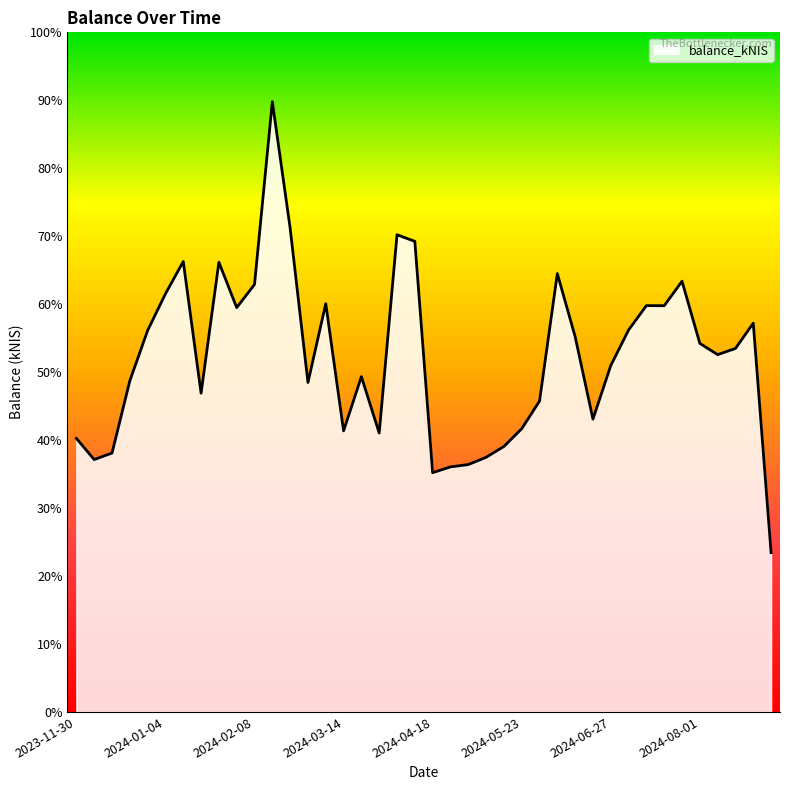

Rank the categories by value from highest to lowest.

2024-02-15, 2024-02-22, 2024-04-04, 2024-04-11, 2024-01-11, 2024-01-25, 2024-06-06, 2024-07-25, 2024-02-08, 2024-01-04, 2024-03-07, 2024-07-11, 2024-07-18, 2024-02-01, 2024-08-22, 2024-07-04, 2023-12-28, 2024-06-13, 2024-08-01, 2024-08-15, 2024-08-08, 2024-06-27, 2024-03-21, 2023-12-21, 2024-02-29, 2024-01-18, 2024-05-30, 2024-06-20, 2024-05-23, 2024-03-14, 2024-03-28, 2023-11-30, 2024-05-16, 2023-12-14, 2024-05-09, 2023-12-07, 2024-05-02, 2024-04-25, 2024-04-18, 2024-08-29